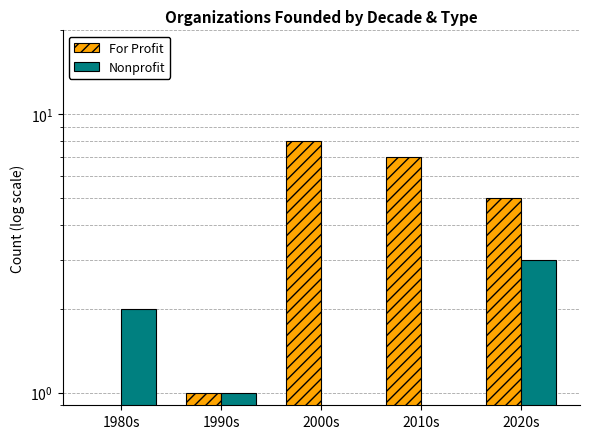

How many distinct data groups are displayed?

2